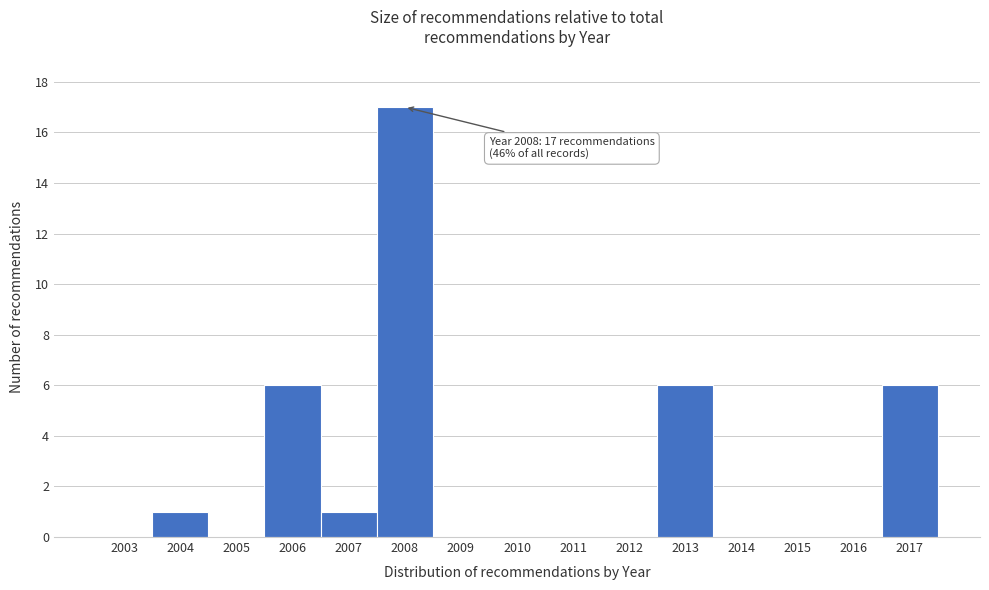

Reading right to left, list all the values displayed in this chart.

2017=6	2016=0	2015=0	2014=0	2013=6	2012=0	2011=0	2010=0	2009=0	2008=17	2007=1	2006=6	2005=0	2004=1	2003=0